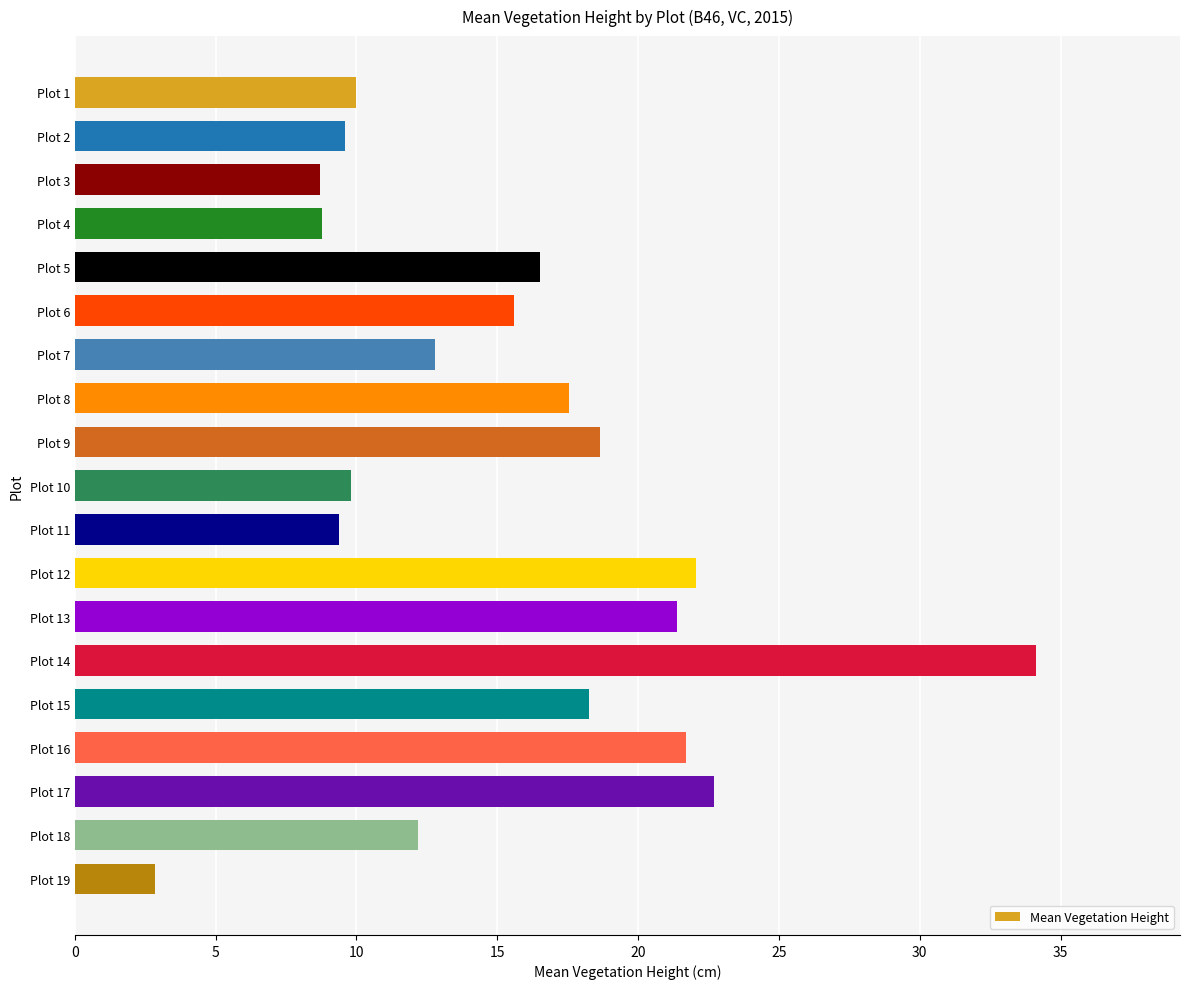

Which category has the highest value across all series?

Plot 14